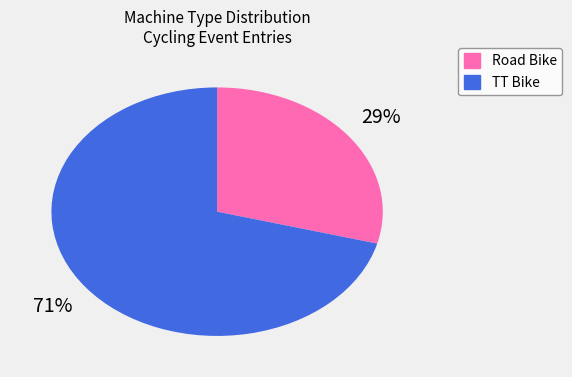

Rank the categories by value from highest to lowest.

TT Bike, Road Bike